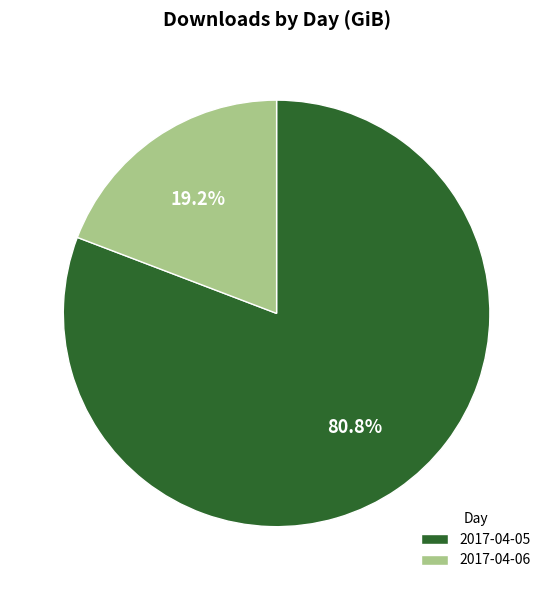

The 2017-04-05 slice represents 81% of the pie. True or false?

True